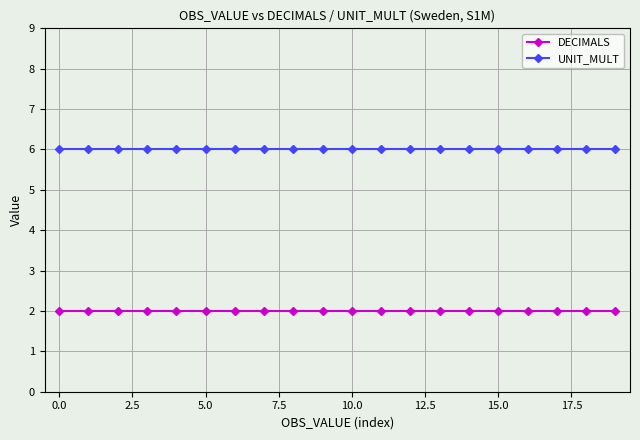

True or false: UNIT_MULT and DECIMALS intersect in this chart.

False